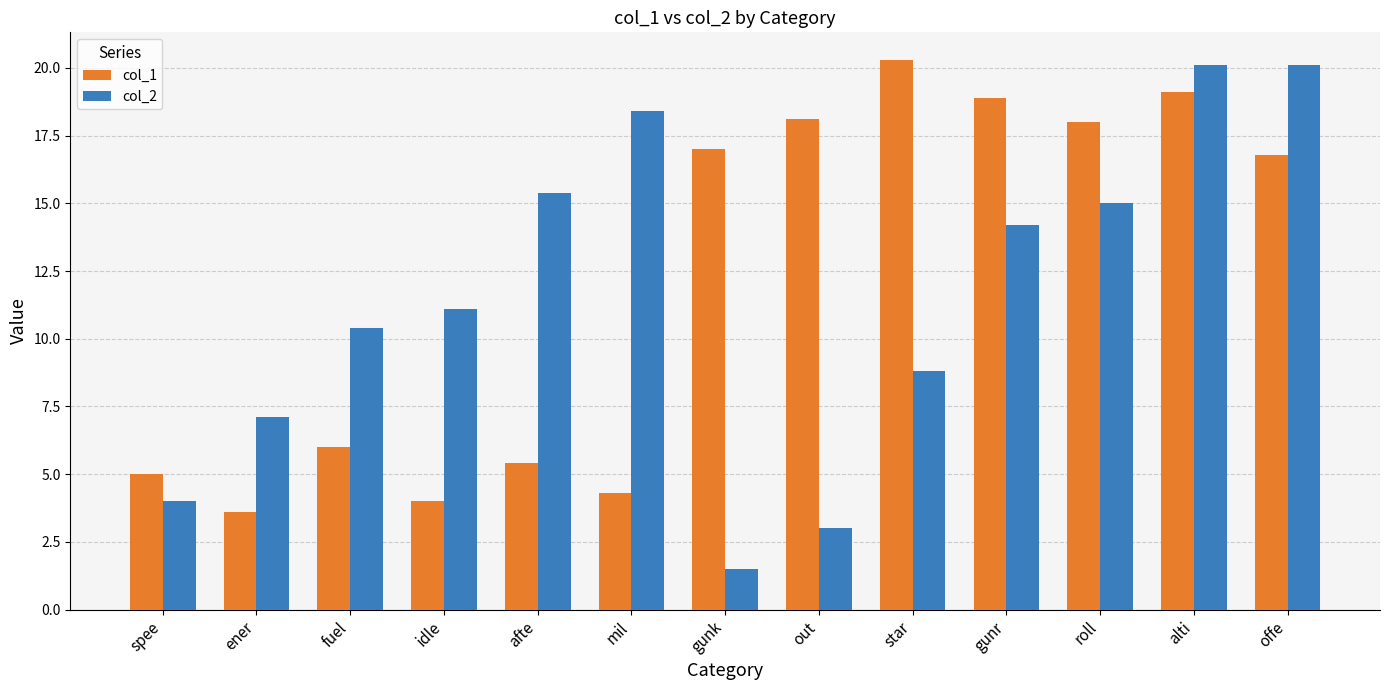

What is the lowest value of the col_1 series?

3.6